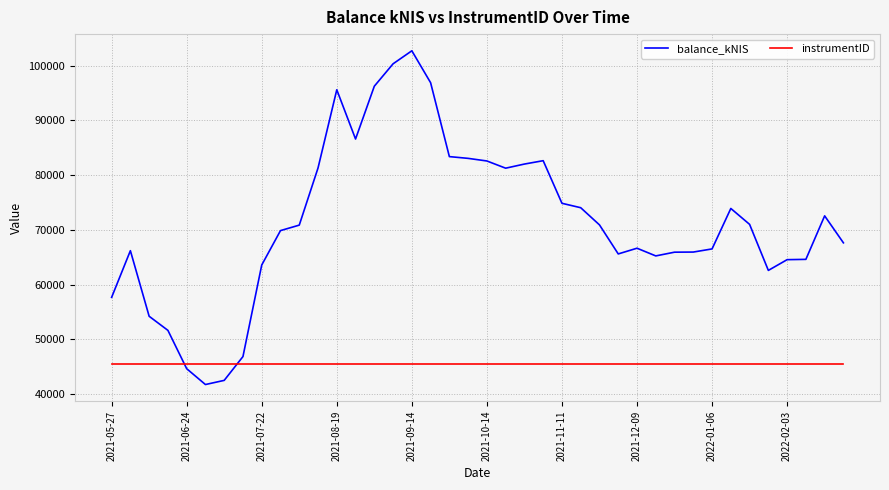

Which series has the largest total across all categories?

balance_kNIS